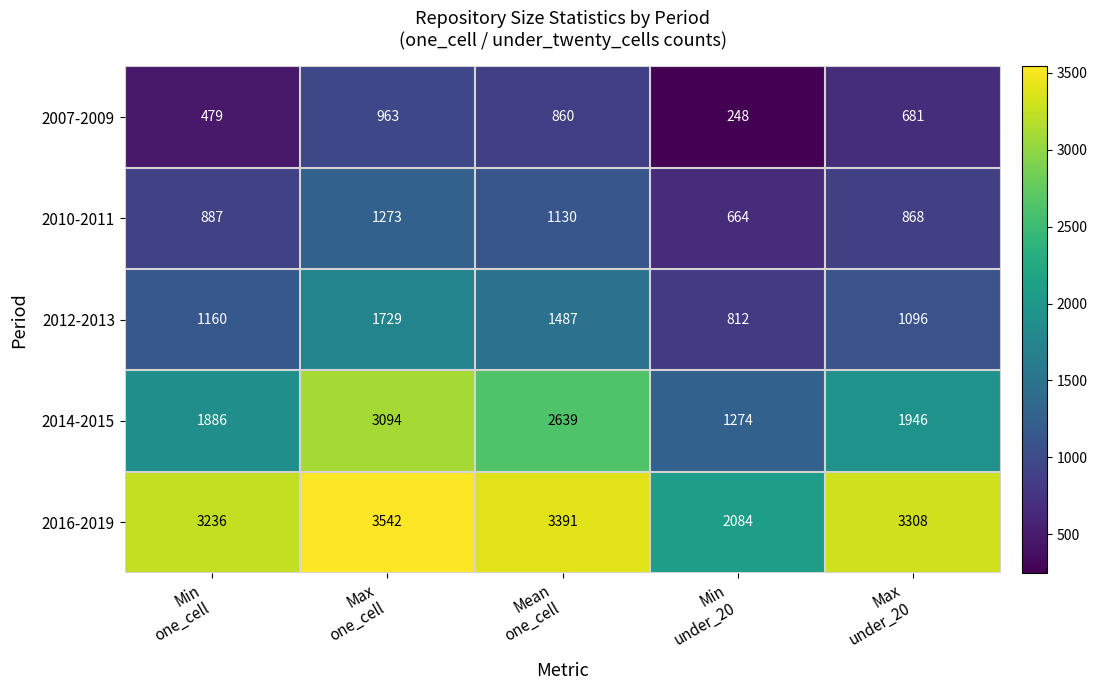

Reading left to right, list all the values displayed in this chart.

2007-2009: 479	963	860	248	681
2010-2011: 887	1273	1130	664	868
2012-2013: 1160	1729	1487	812	1096
2014-2015: 1886	3094	2639	1274	1946
2016-2019: 3236	3542	3391	2084	3308